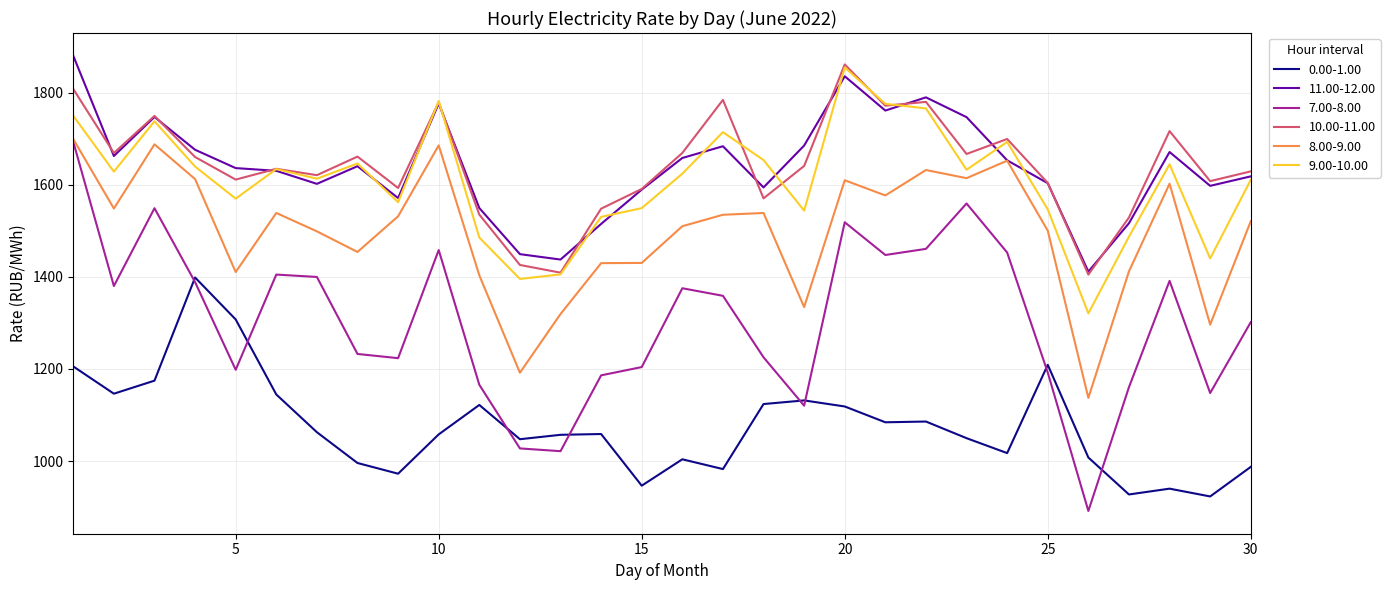

True or false: 0.00-1.00 and 9.00-10.00 cross at least once.

False